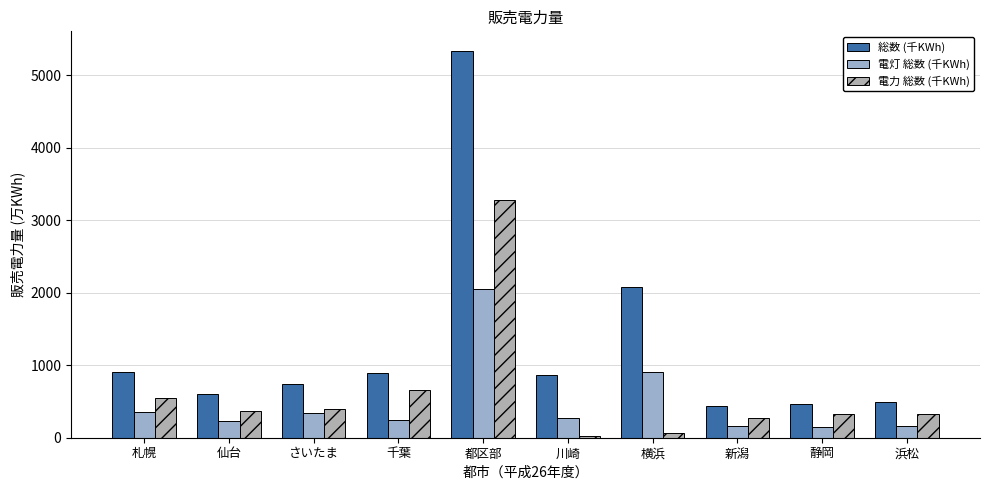

What position from the left is さいたま?

3